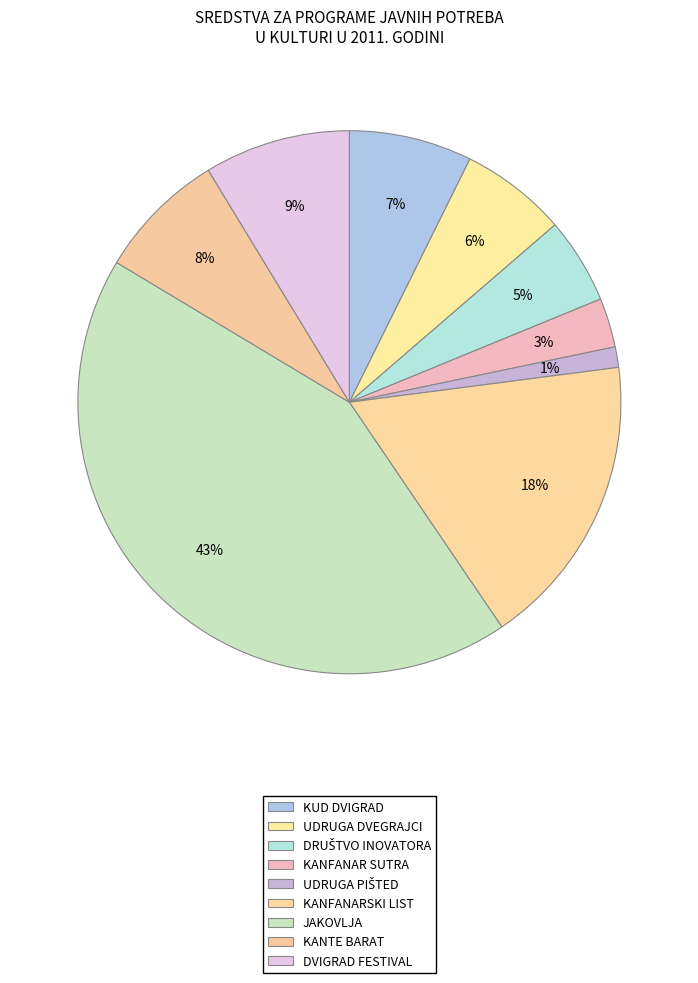

Do KUD DVIGRAD and DRUŠTVO INOVATORA together represent more than half of the pie?

No